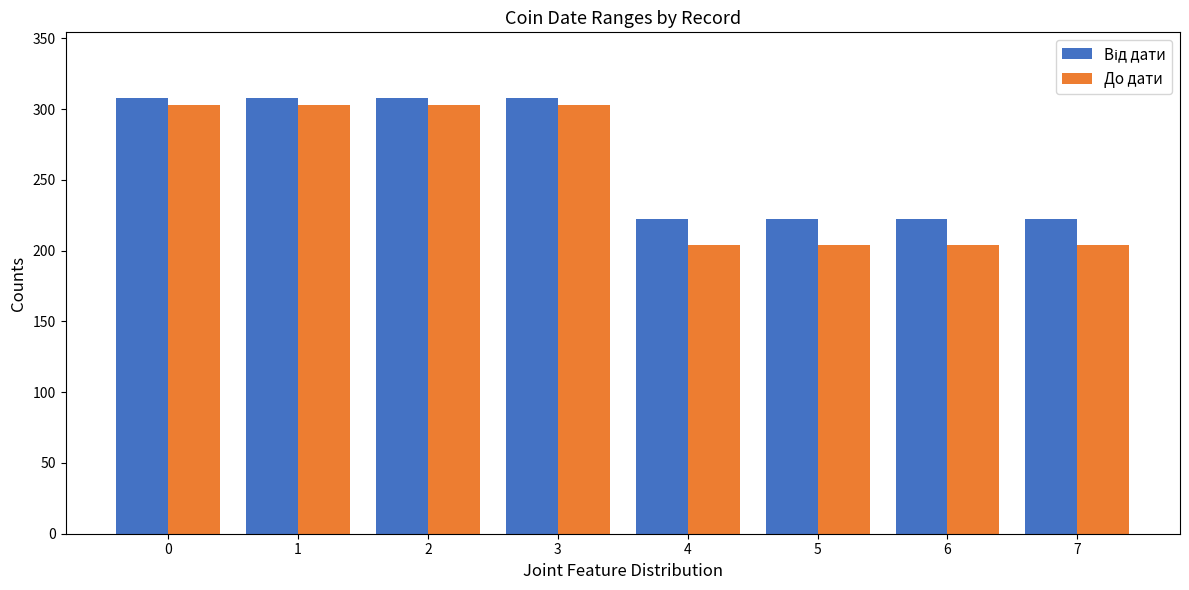

Between 1 and 6, which series saw the biggest shift?

До дати